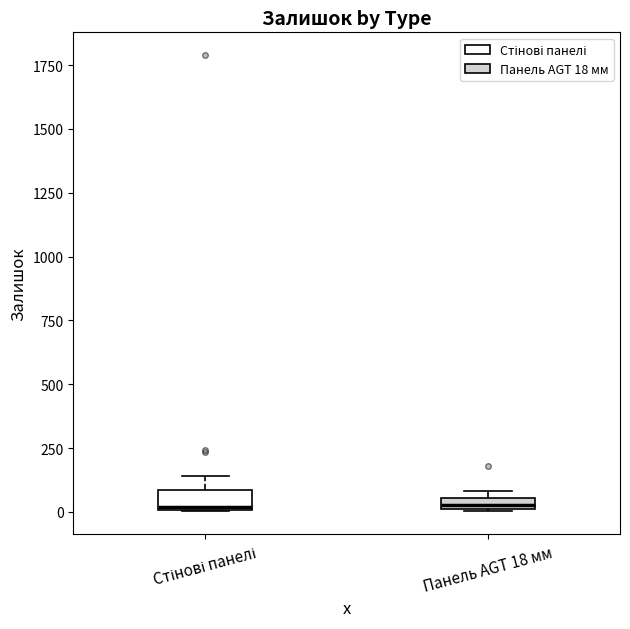

Where is the lower edge of the box for Панель AGT 18 мм on the y-axis? The values are not printed on the chart, so give them approximately, as read against the axis.

0